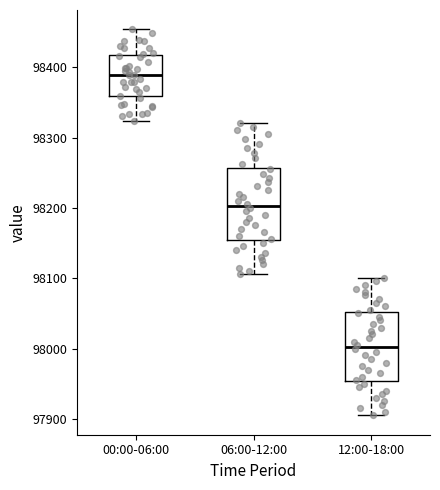

Which box has the highest median line?

00:00-06:00